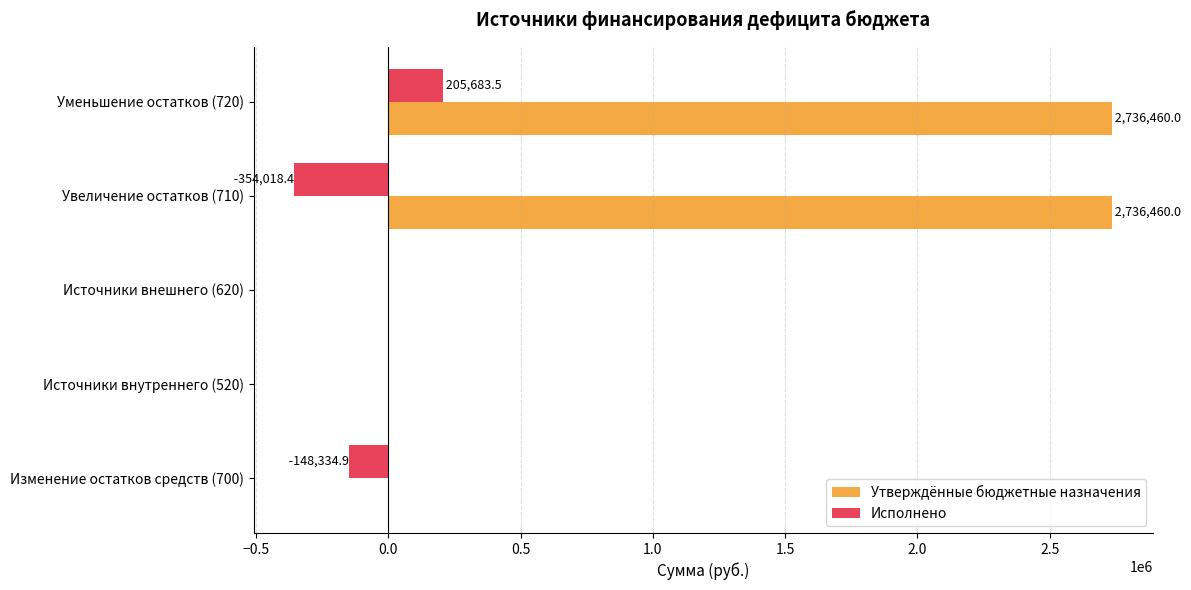

Which series changed the most between Источники внешнего (620) and Уменьшение остатков (720)?

Утверждённые бюджетные назначения